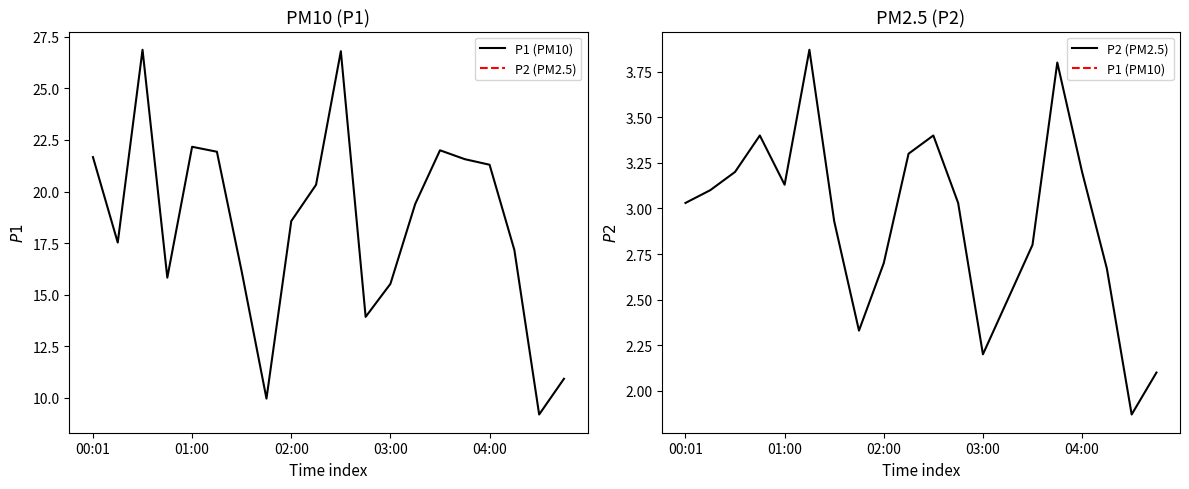

Which category has the lowest value in the P1 (PM10) series?

18